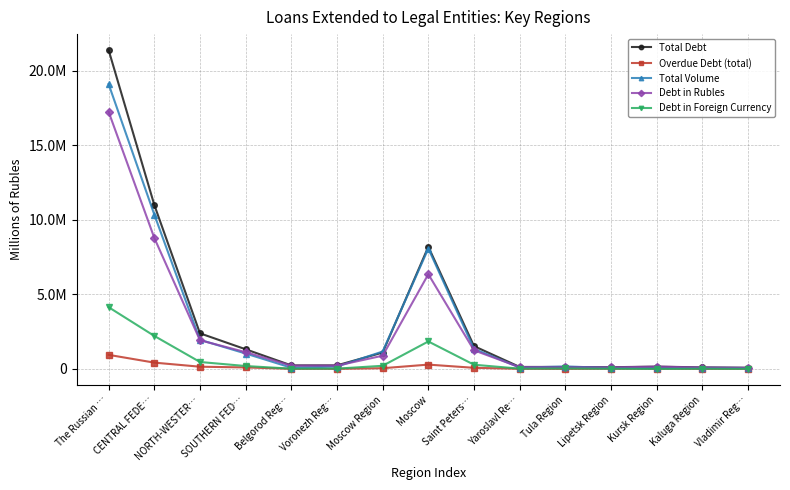

What are all the series names shown in the legend?

Total Debt, Overdue Debt (total), Total Volume, Debt in Rubles, Debt in Foreign Currency